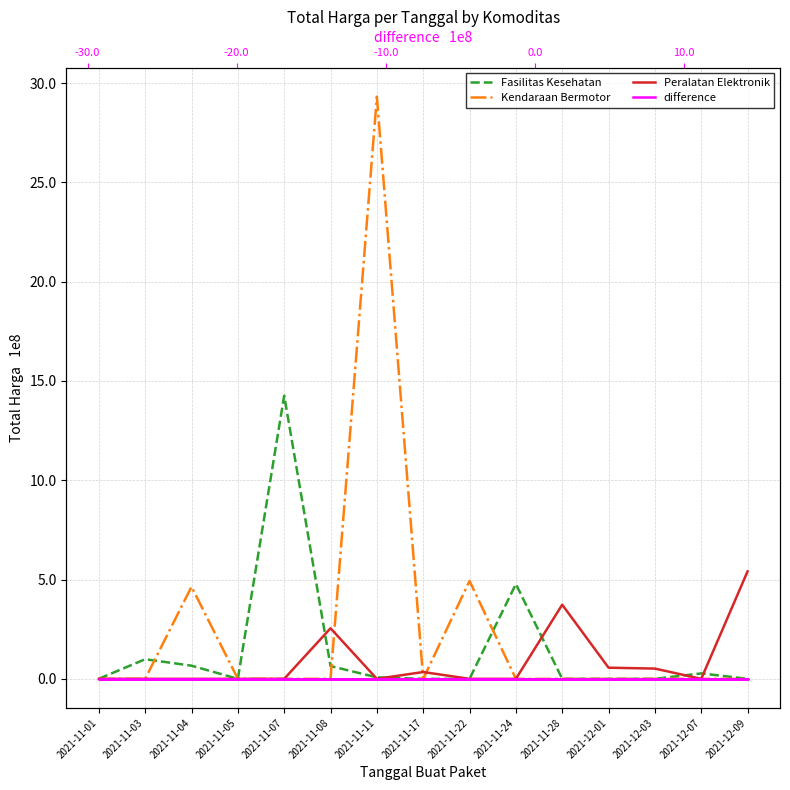

Which series has the widest spread of values?

Kendaraan Bermotor